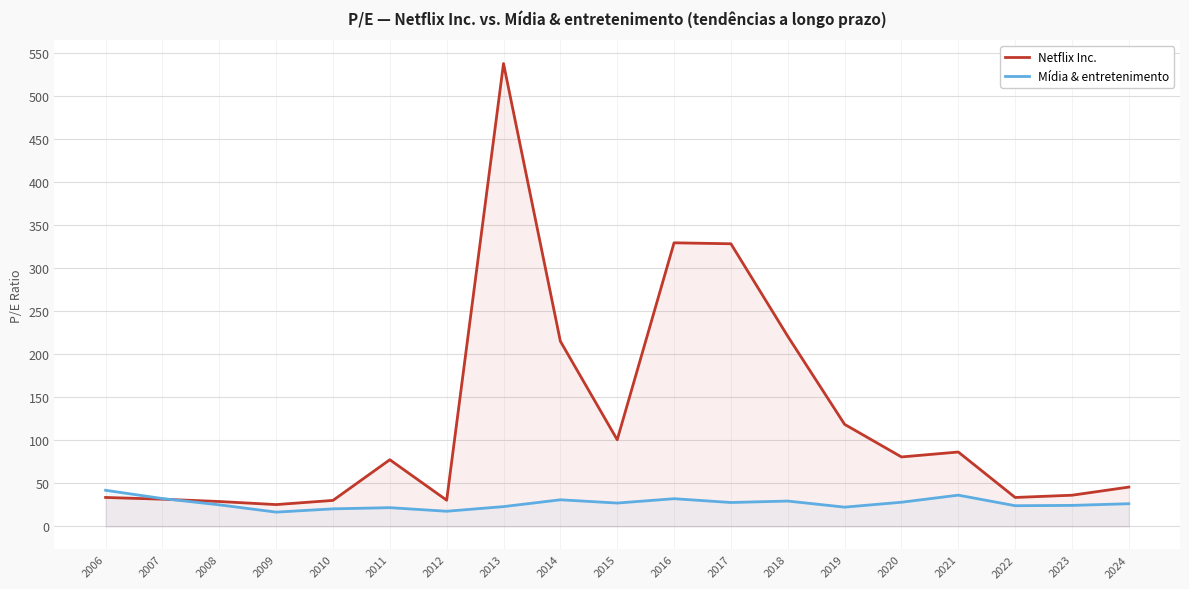

Where is the first local maximum for Mídia & entretenimento?

2011